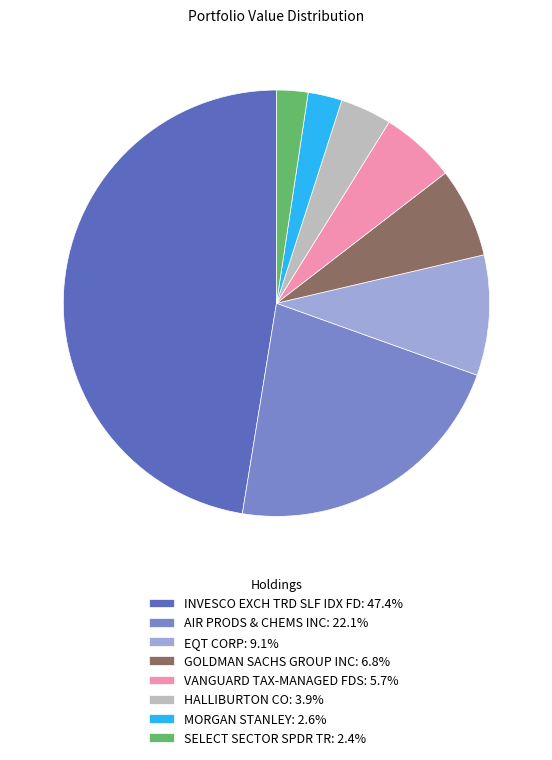

Is SELECT SECTOR SPDR TR: 2.4% the majority of the pie?

No